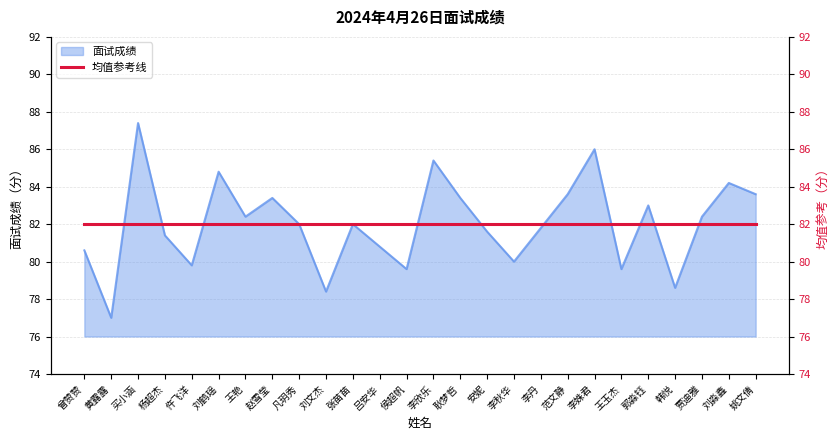

Reading left to right, transcribe all the data shown in this chart.

曾赞赞=80.6	黄露露=77.0	买小涵=87.4	杨超杰=81.4	仵飞洋=79.8	刘鹤瑶=84.8	王艳=82.4	赵雪莹=83.4	凡玥秀=82.0	刘文杰=78.4	张苗苗=82.0	吕安华=80.8	侯超帆=79.6	李欣乐=85.4	耿梦哲=83.4	安妮=81.6	李秋华=80.0	李丹=81.8	范文静=83.6	李姝君=86.0	王玉杰=79.6	郭淼钰=83.0	韩悦=78.6	贾迪雅=82.4	刘淼鑫=84.2	姚文倩=83.6